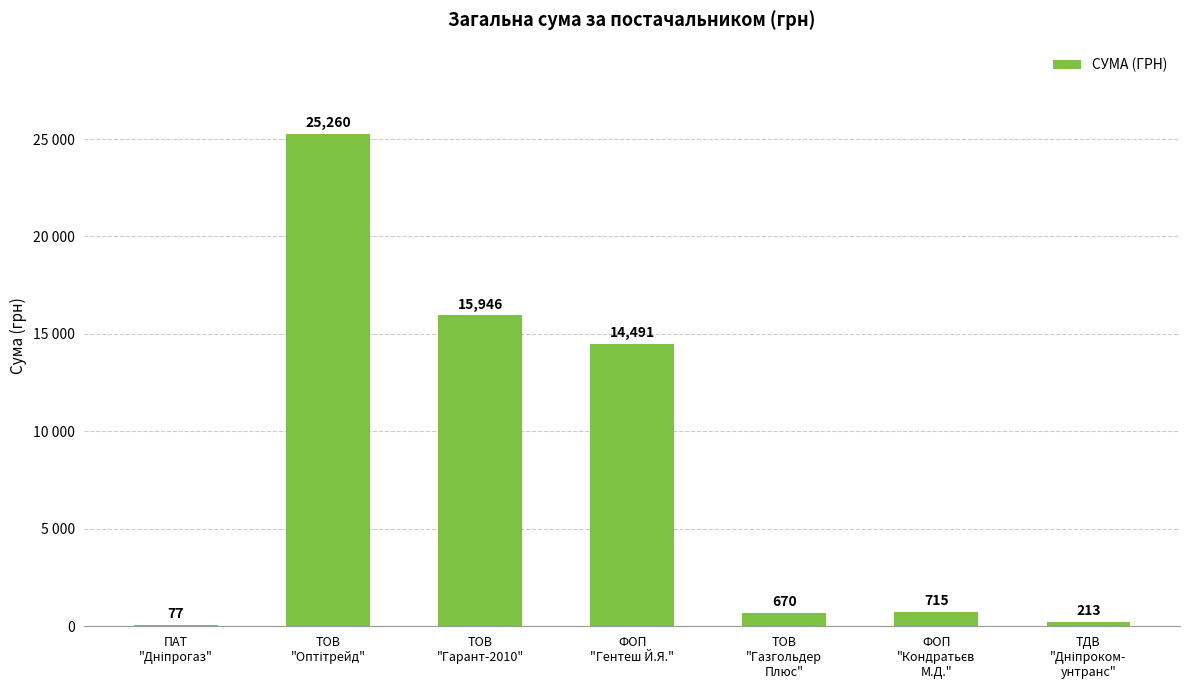

Rank the categories by value from lowest to highest.

ПАТ
"Дніпрогаз", ТДВ
"Дніпроком-
унтранс", ТОВ
"Газгольдер
Плюс", ФОП
"Кондратьєв
М.Д.", ФОП
"Гентеш Й.Я.", ТОВ
"Гарант-2010", ТОВ
"Оптітрейд"